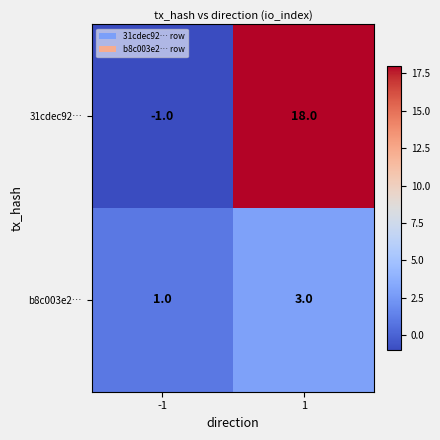

Reading left to right, transcribe all the data shown in this chart.

31cdec92…: -1=-1	1=18
b8c003e2…: -1=1	1=3